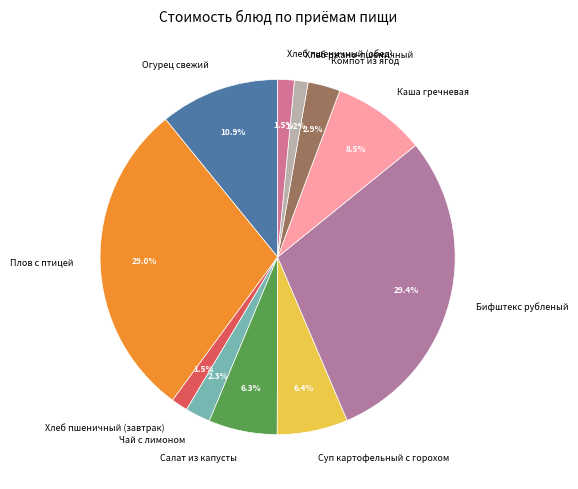

Approximately how many times larger is the value at Каша гречневая compared to Компот из ягод?

2.9